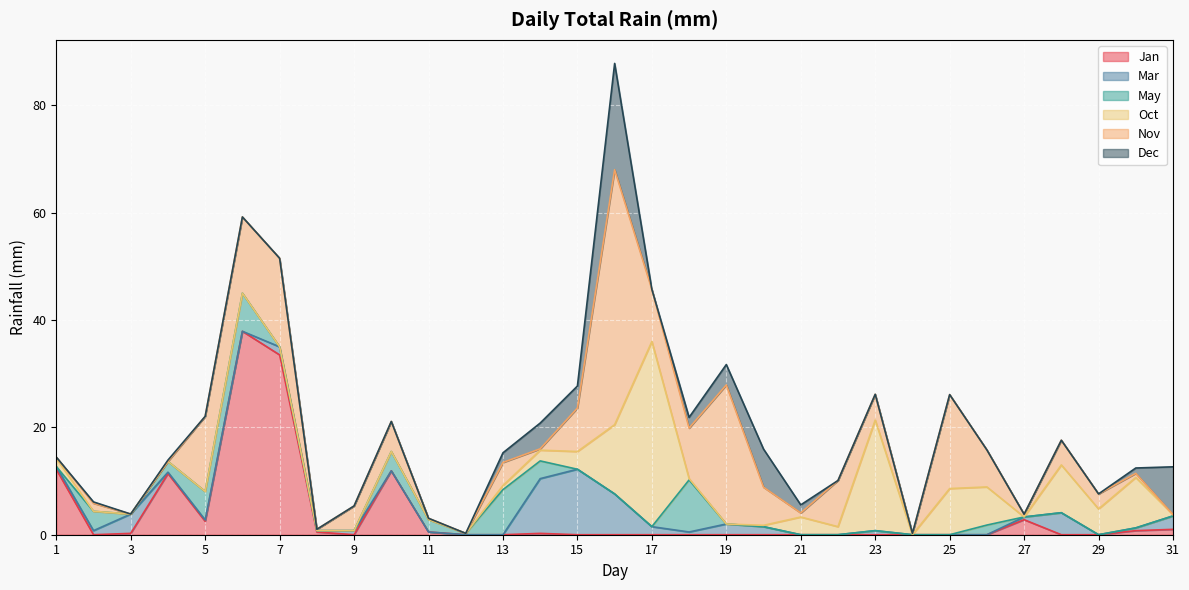

Reading left to right, what are all the values shown in this chart?

Jan: 12.2	0.0	0.2	11.4	2.5	37.9	33.5	0.5	0.0	11.9	0.5	0.0	0.0	0.2	0.0	0.0	0.0	0.0	0.0	0.0	0.0	0.0	0.0	0.0	0.0	0.0	2.8	0.0	0.0	0.8	1.0
Mar: 0.5	0.8	3.6	0.2	0.2	0.0	1.5	0.2	0.8	0.0	0.0	0.0	0.0	10.2	12.2	7.6	1.5	0.5	2.0	1.5	0.0	0.0	0.8	0.0	0.0	0.0	0.5	4.1	0.0	0.5	2.5
May: 0.0	3.6	0.0	2.0	5.3	7.1	0.0	0.0	0.0	3.6	2.3	0.2	8.4	3.3	0.0	0.0	0.0	9.7	0.0	0.0	0.0	0.0	0.0	0.0	0.0	1.8	0.0	0.0	0.0	0.0	0.0
Oct: 1.5	0.0	0.0	0.0	0.0	0.0	0.0	0.0	0.0	0.0	0.0	0.0	0.8	2.0	3.3	12.9	34.5	0.2	0.0	0.2	3.3	1.5	20.6	0.0	8.6	7.1	0.0	8.9	4.8	9.4	0.2
Nov: 0.2	1.5	0.0	0.0	14.0	14.2	16.5	0.2	4.6	5.6	0.2	0.0	4.3	0.2	8.1	47.5	9.7	9.4	25.9	7.1	0.8	8.6	4.8	0.2	17.5	6.9	0.5	4.6	2.8	0.8	0.0
Dec: 0.0	0.2	0.0	0.2	0.0	0.0	0.0	0.0	0.0	0.0	0.0	0.0	1.8	4.8	4.1	19.8	0.0	2.0	3.8	7.1	1.5	0.0	0.0	0.0	0.0	0.0	0.0	0.0	0.0	1.0	8.9